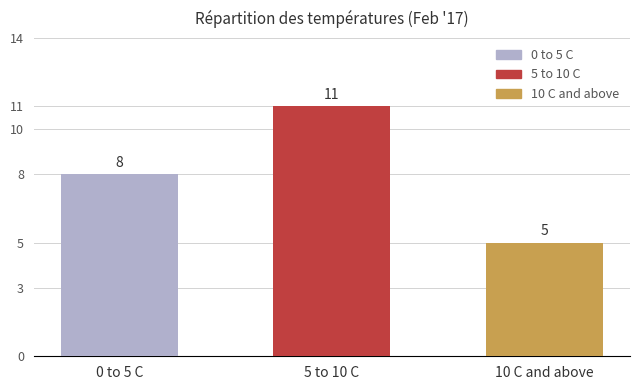

Count the values in the range 5 to 11.

3